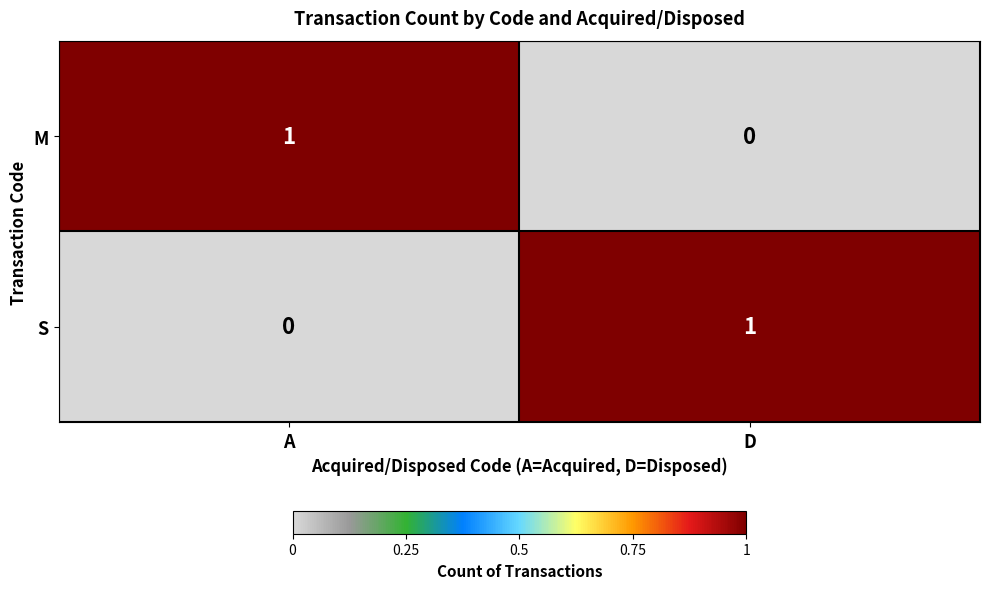

Is the value of M at D greater than the value of S at D?

No